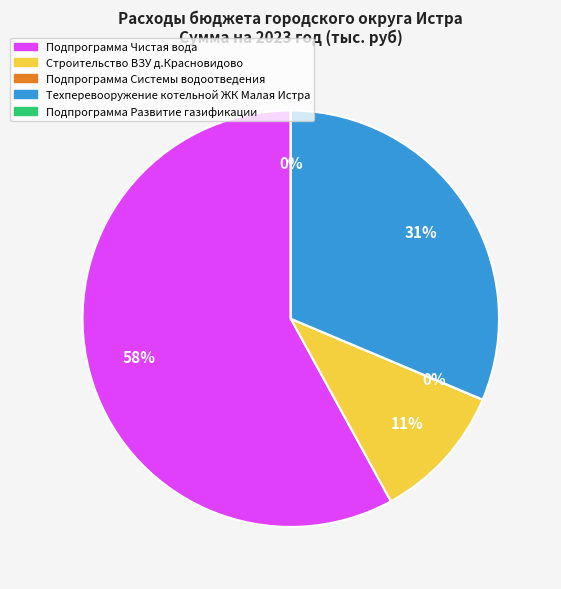

Between Подпрограмма Чистая вода and Строительство ВЗУ д.Красновидово, which is larger?

Подпрограмма Чистая вода